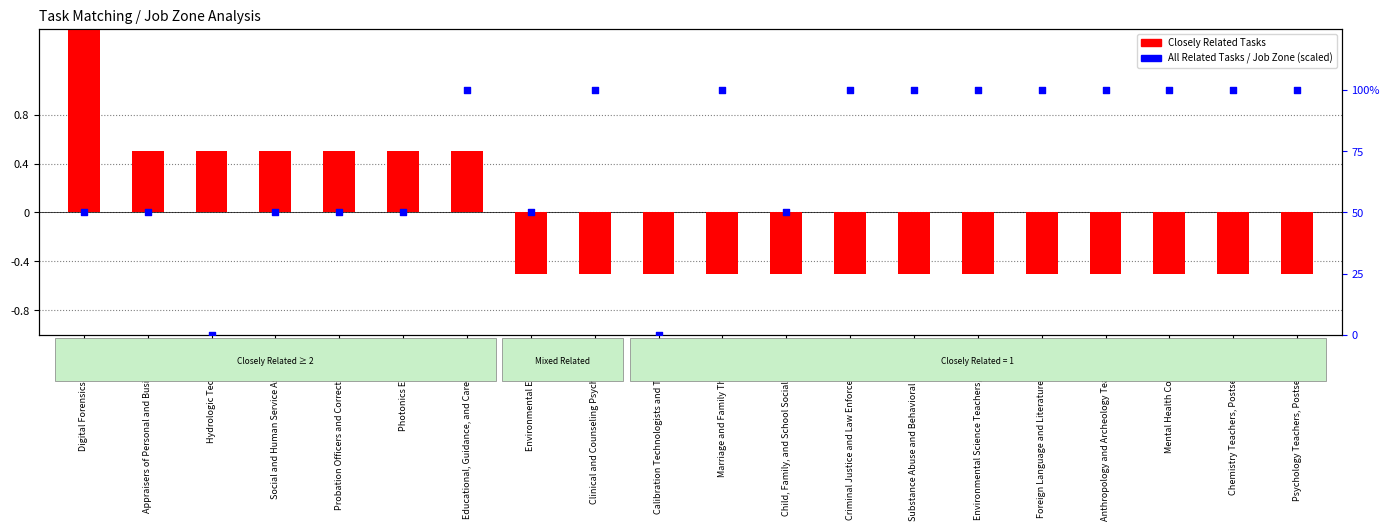

Which series has the largest Y range (max minus min)?

All Related Tasks (scaled)